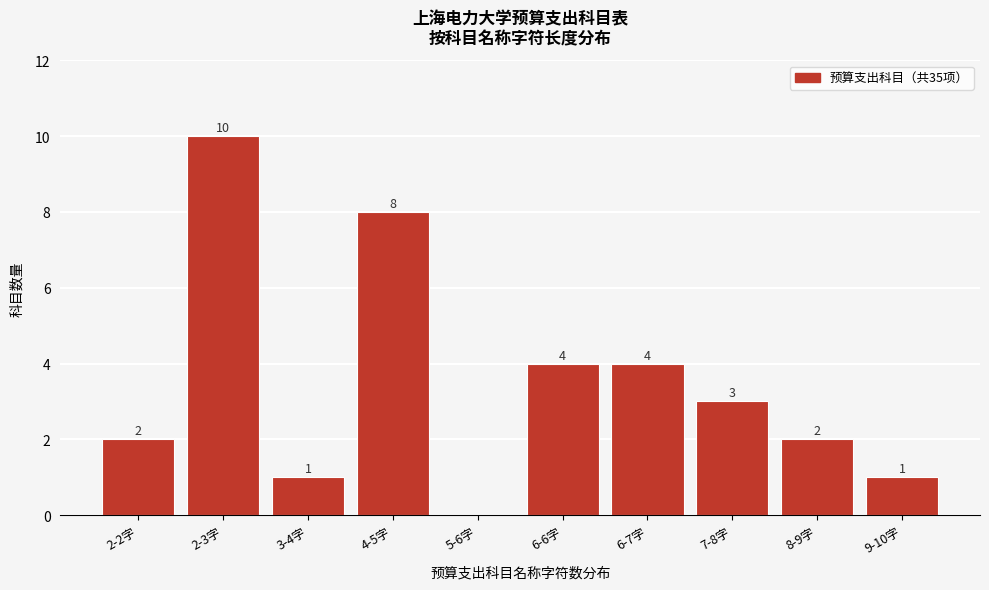

Reading right to left, what are all the values shown in this chart?

9-10字=1	8-9字=2	7-8字=3	6-7字=4	6-6字=4	5-6字=0	4-5字=8	3-4字=1	2-3字=10	2-2字=2